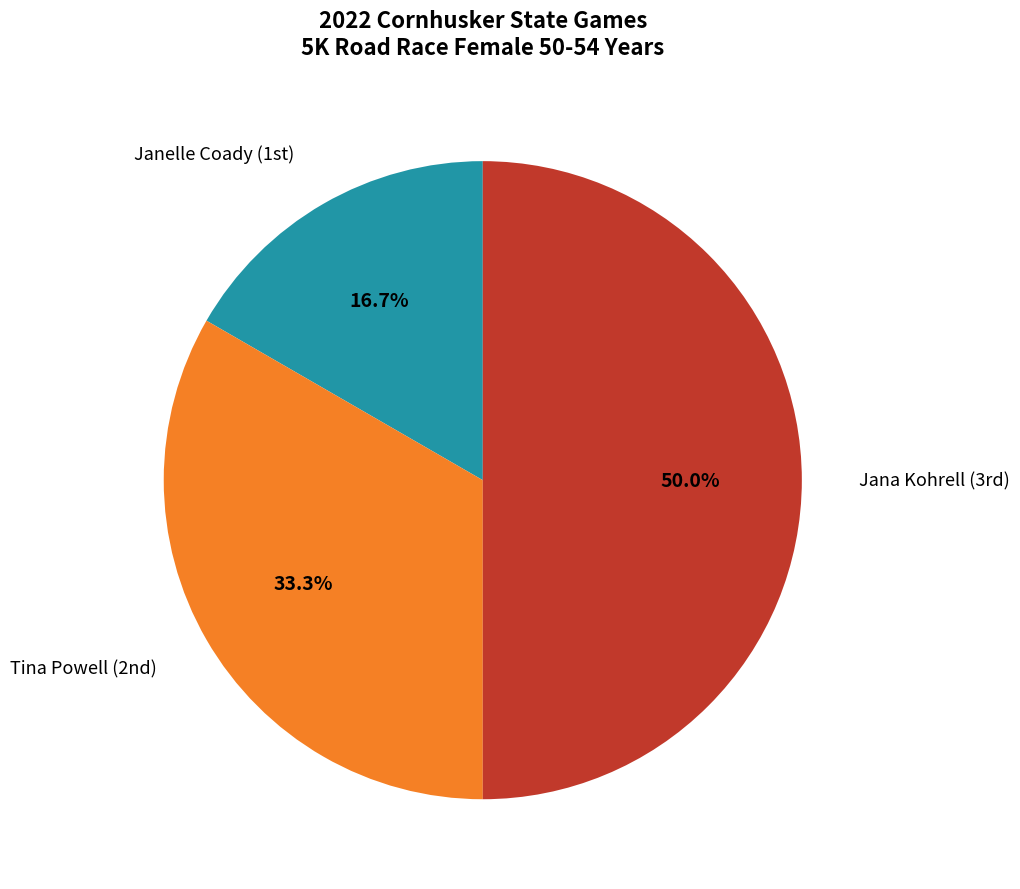

Count the number of slices in the pie.

3